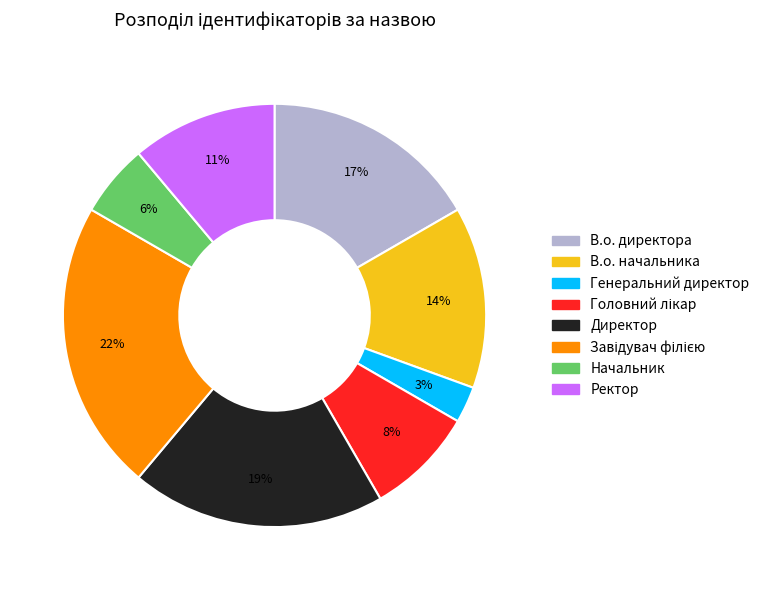

How many slices are in this pie chart?

8